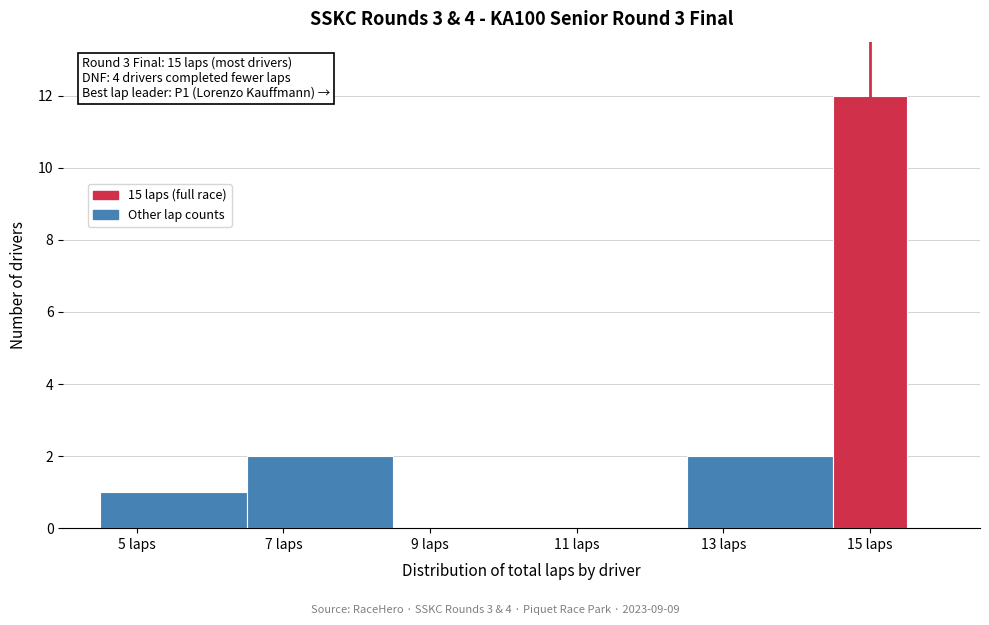

Which range on the x-axis has the tallest bar?

14.5 to 15.5